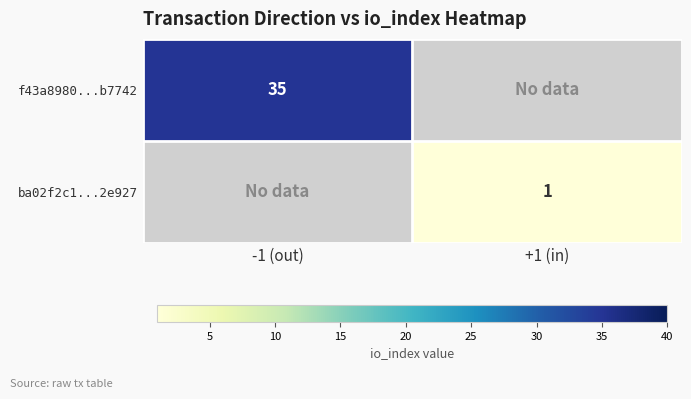

True or false: f43a8980...b7742 has a value of 35 at -1 (out).

True